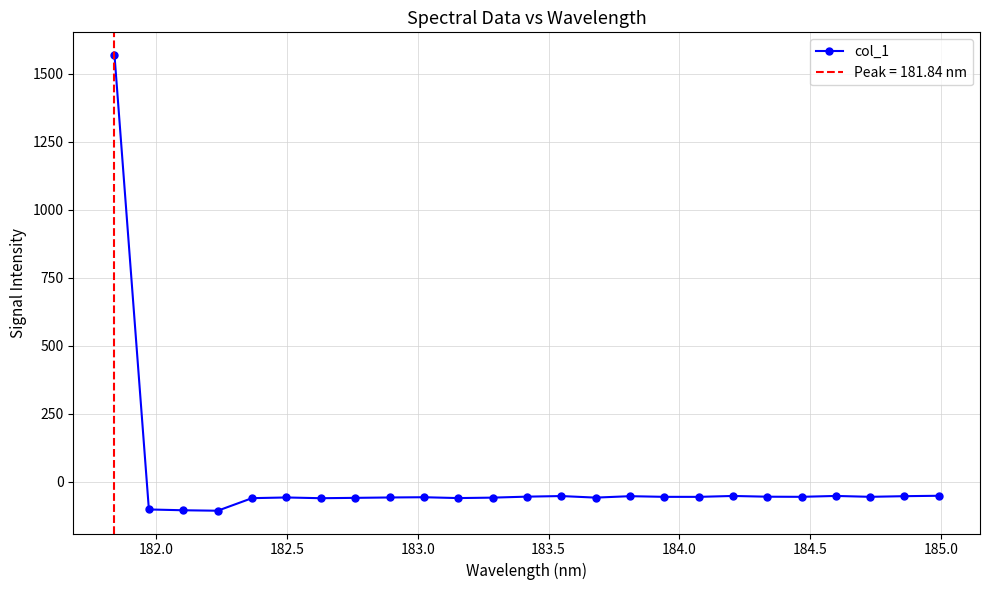

What is the highest value of the col_1 series?

1568.0